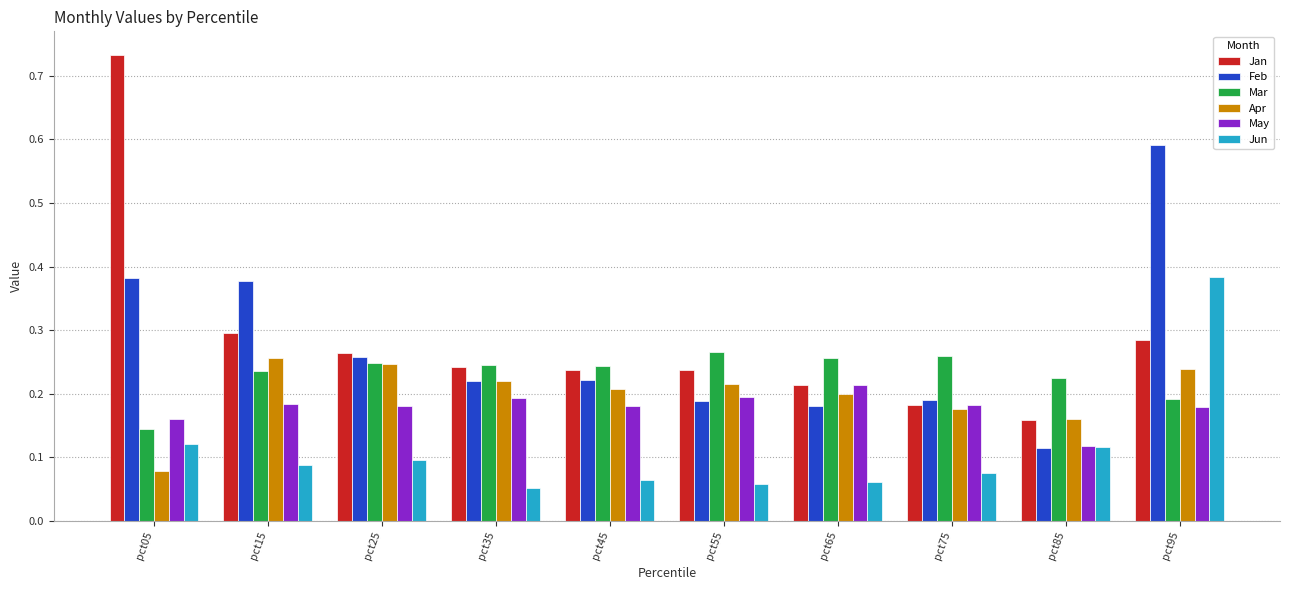

The Apr series shows 0.2 at pct85. True or false?

True